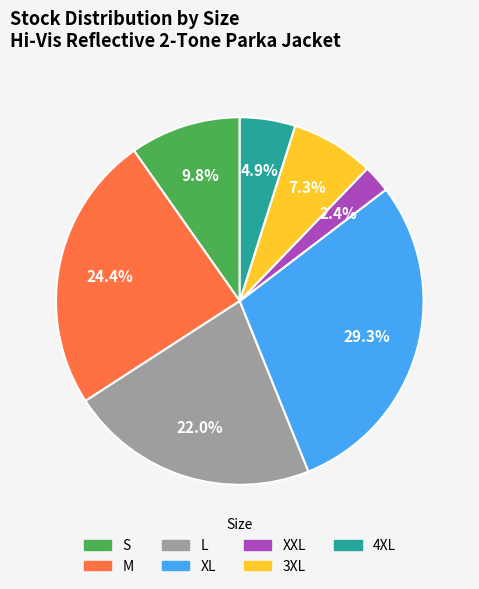

Rank the categories by value from highest to lowest.

XL, M, L, S, 3XL, 4XL, XXL